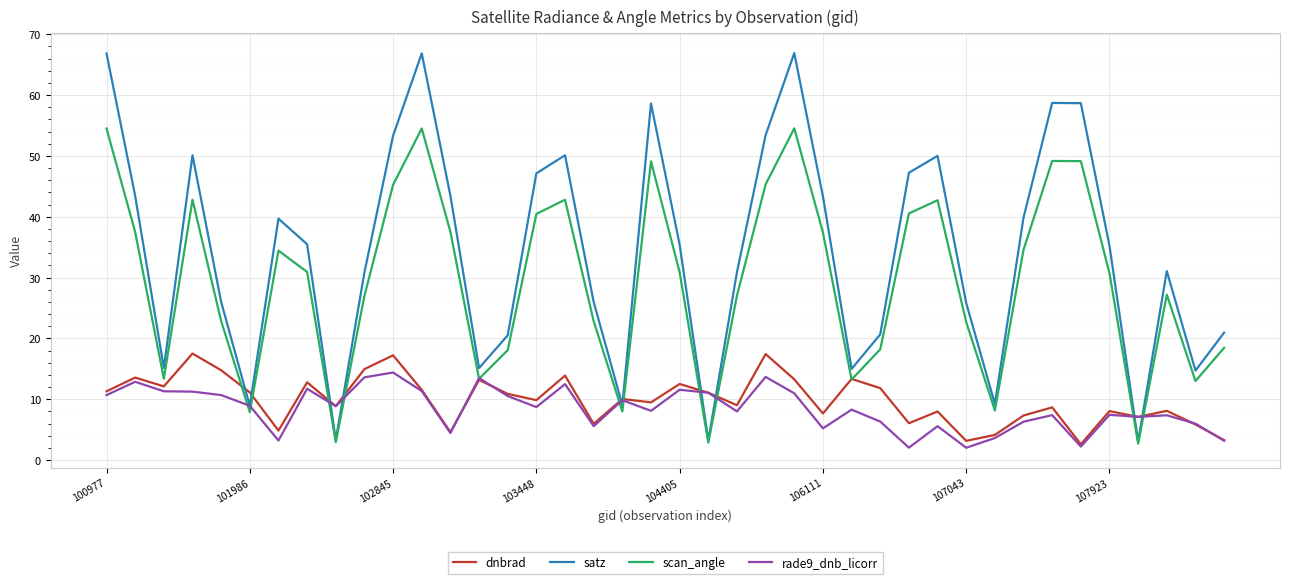

What is the maximum value for dnbrad?

17.5